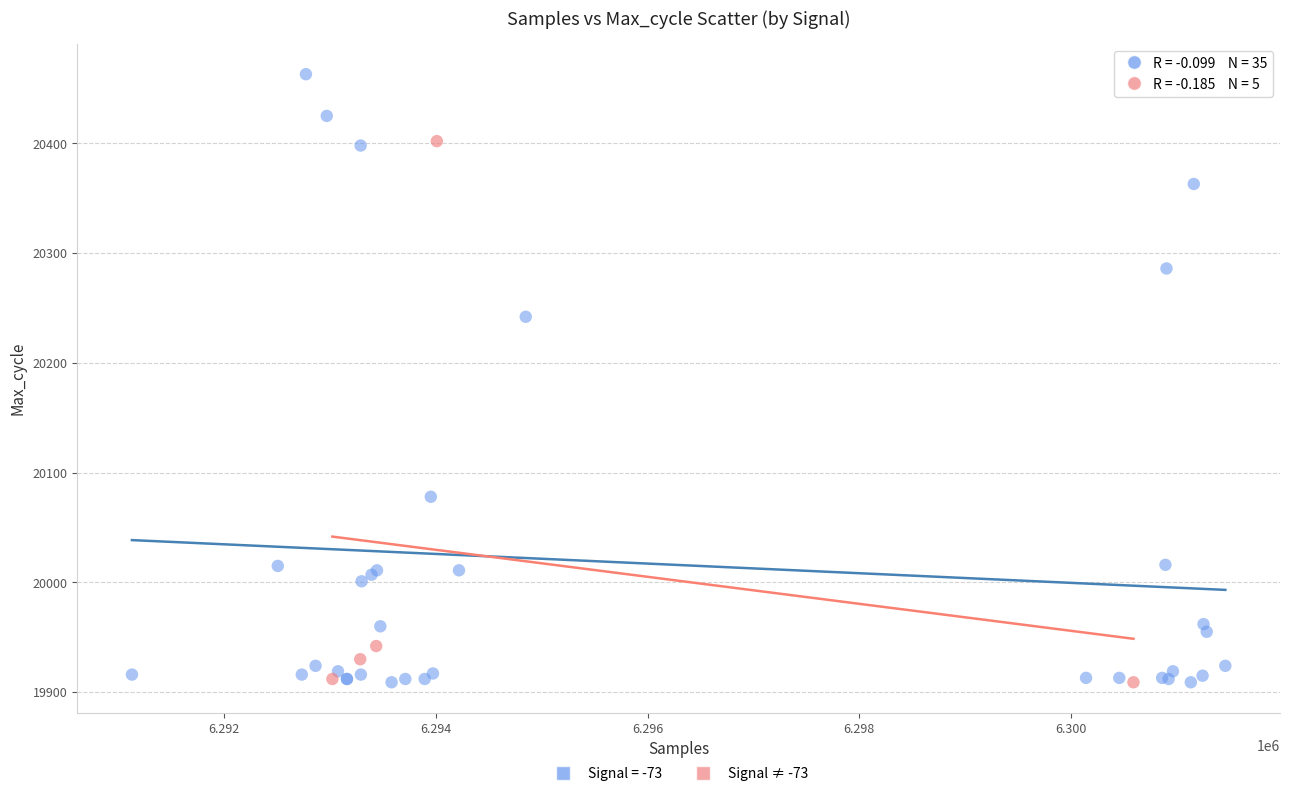

Which series reaches the maximum Y coordinate?

Signal = -73